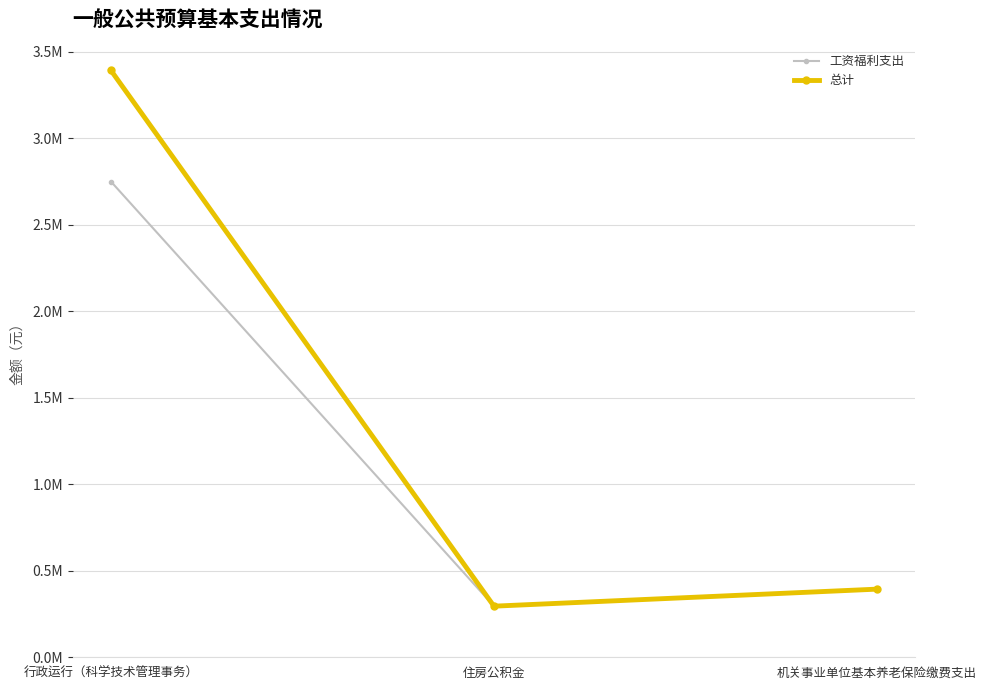

What are all the series names shown in the legend?

工资福利支出, 总计